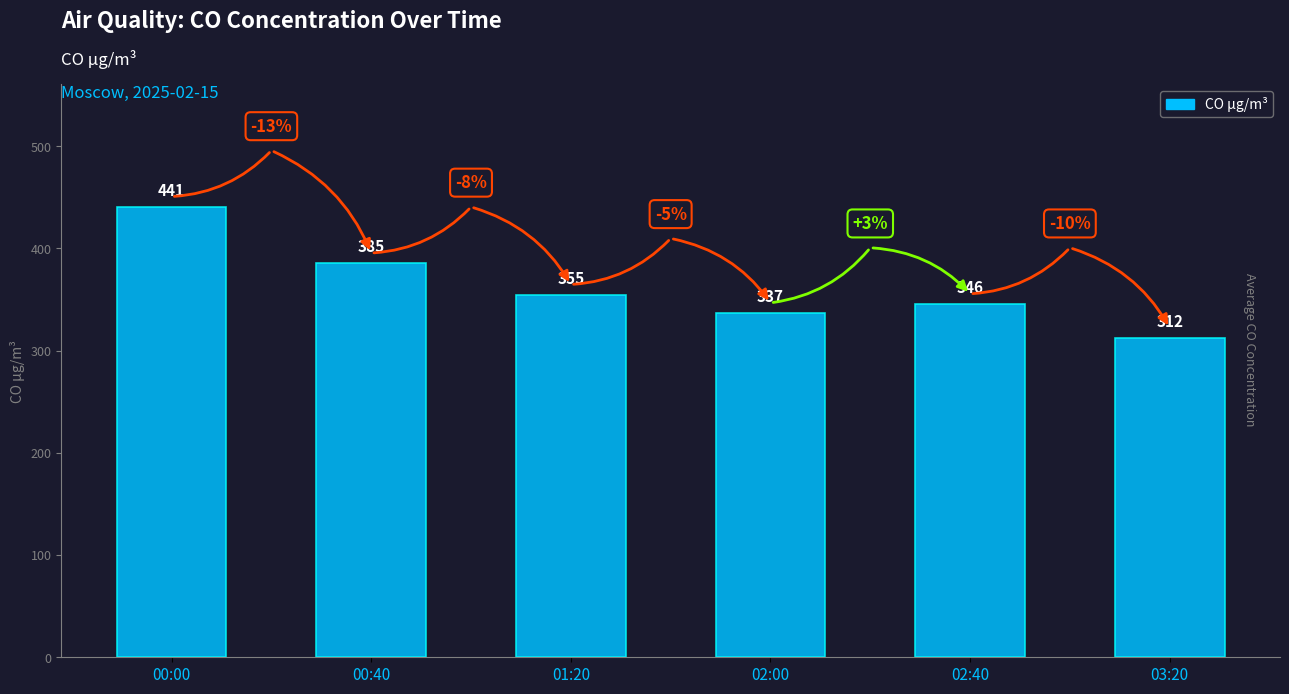

Read the value at 03:20.

312.2